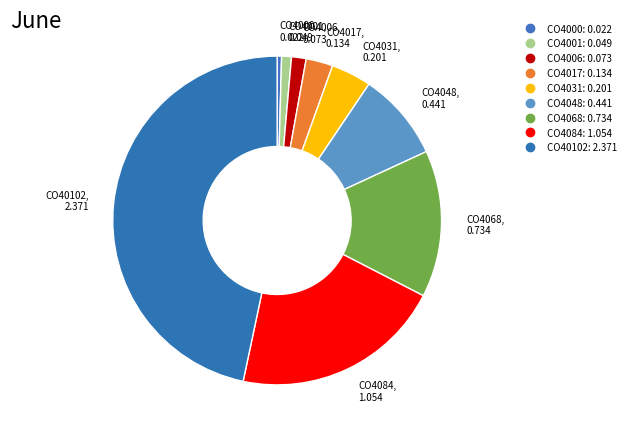

To the nearest percent, what percentage of the pie is CO4031?

4%